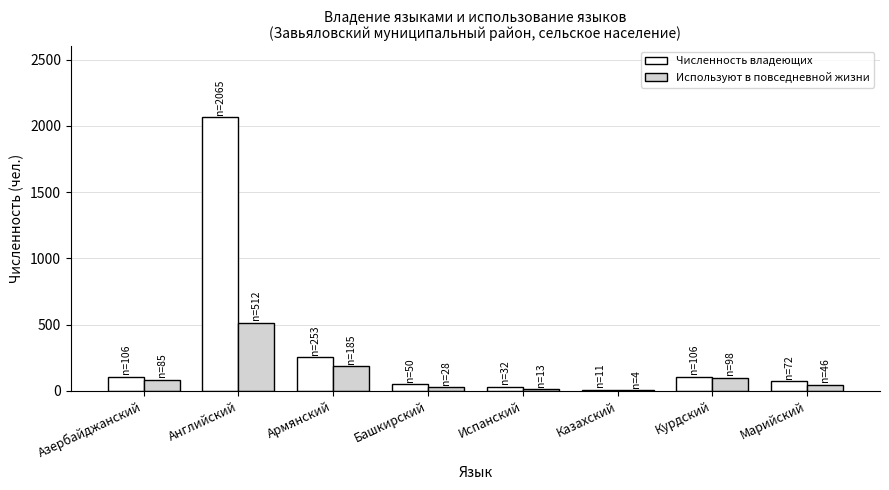

What is the total value across all series at Курдский?

204